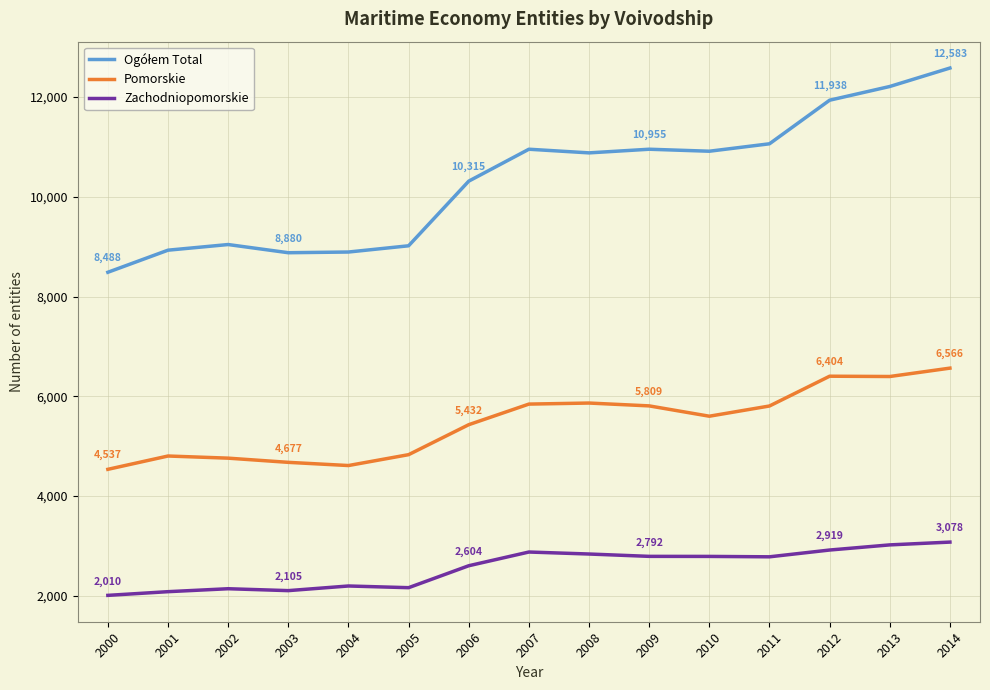

True or false: Pomorskie and Zachodniopomorskie intersect in this chart.

False